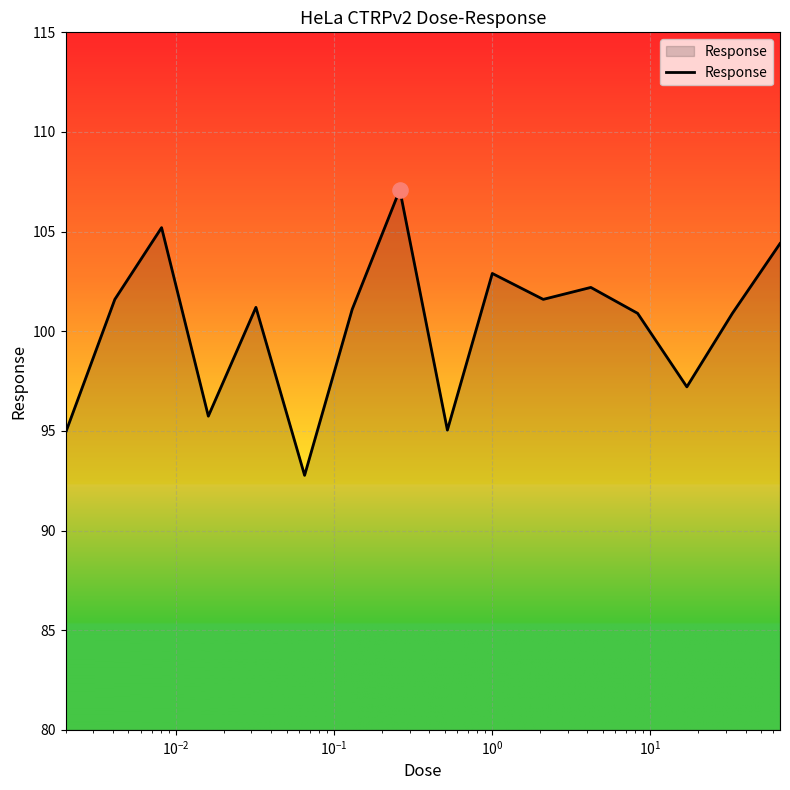

What is the maximum value shown in the chart?

107.1